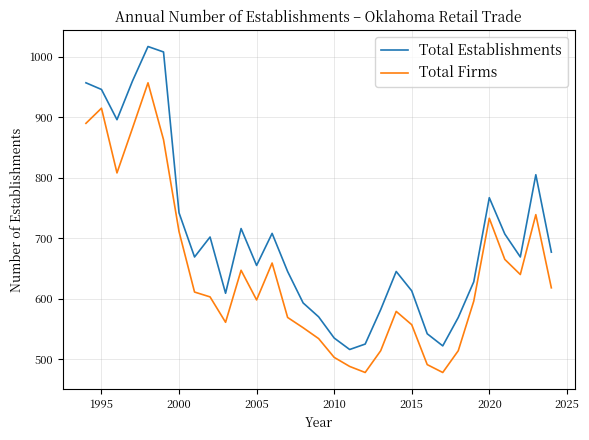

Which series has the largest total across all categories?

Total Establishments